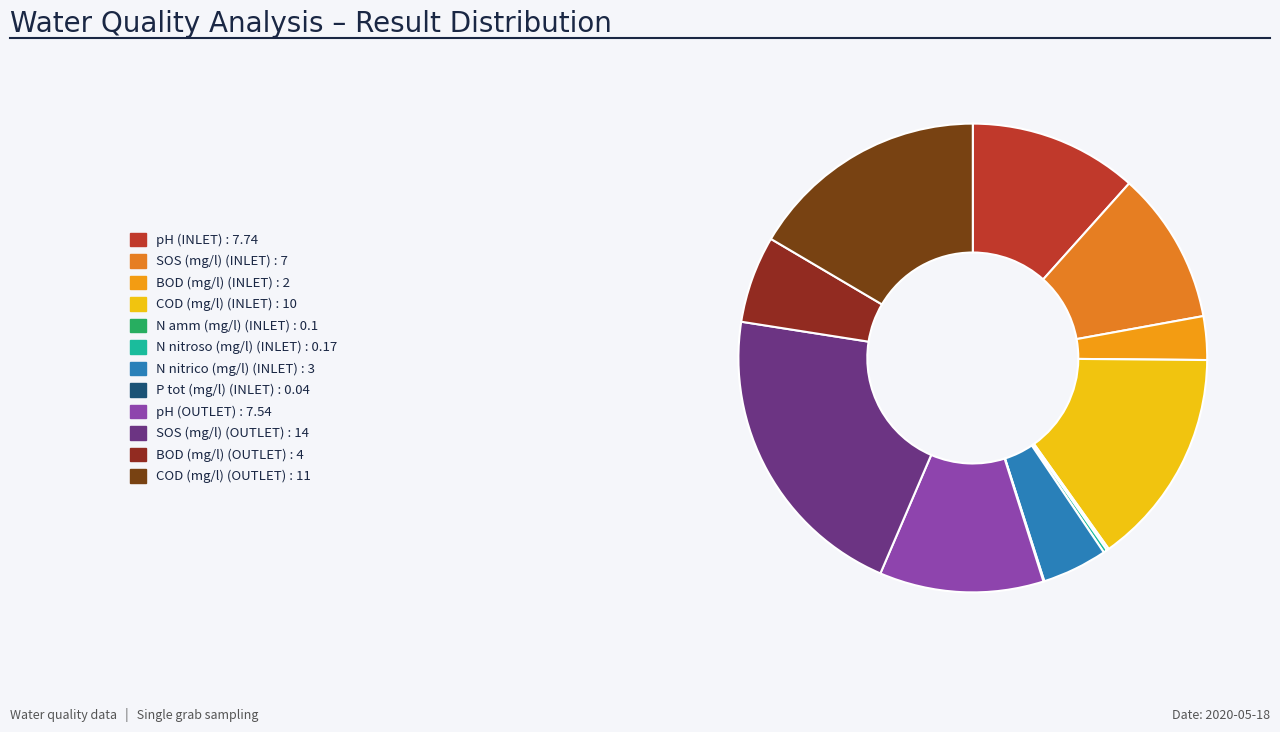

To the nearest percent, what portion does SOS (mg/l) (OUTLET) represent?

21%